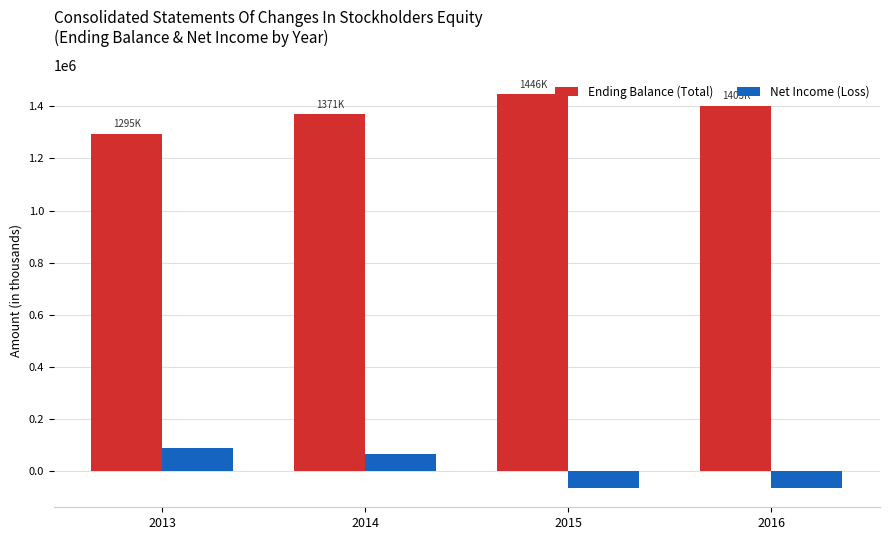

Which series changed the most between 2013 and 2014?

Ending Balance (Total)